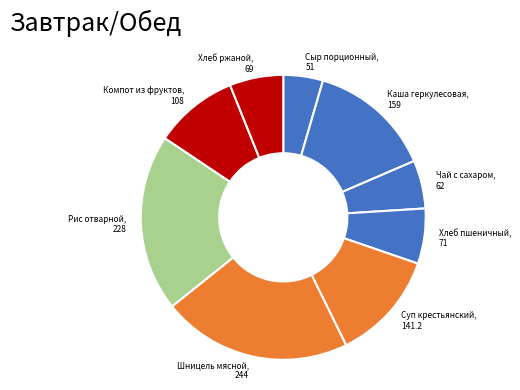

How many slices are in this pie chart?

9